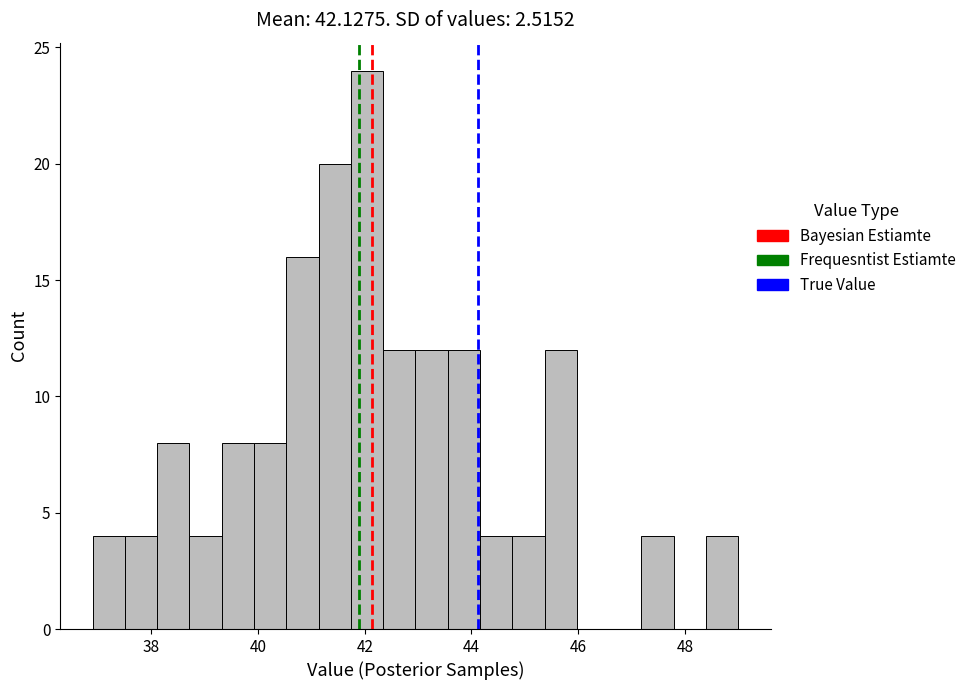

Around what value on the x-axis is the tallest bar? Give the approximate position of its centre, as read against the axis.

42.0